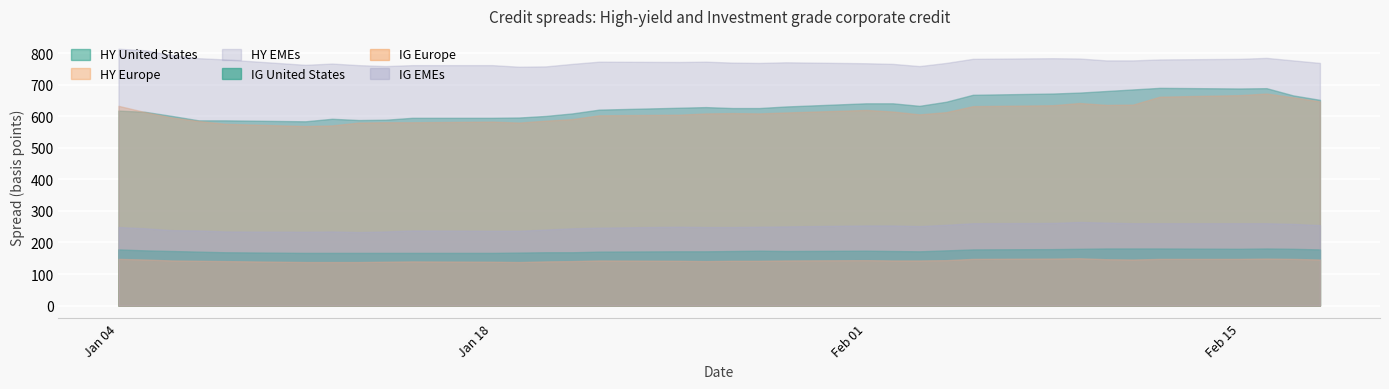

What is the sum of all IG Europe values?

4877